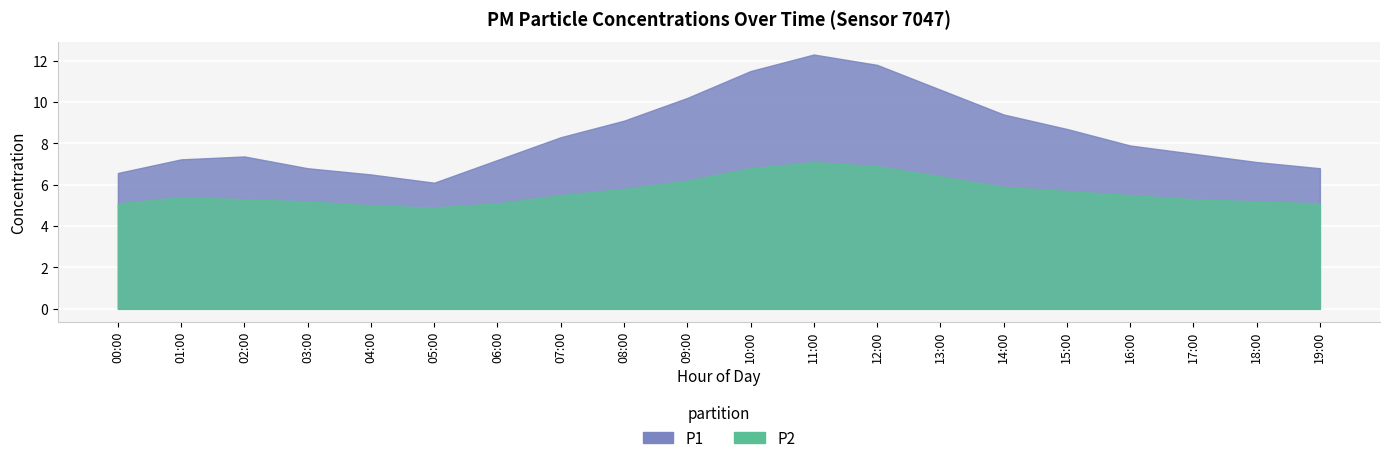

What are all the series names shown in the legend?

P1, P2